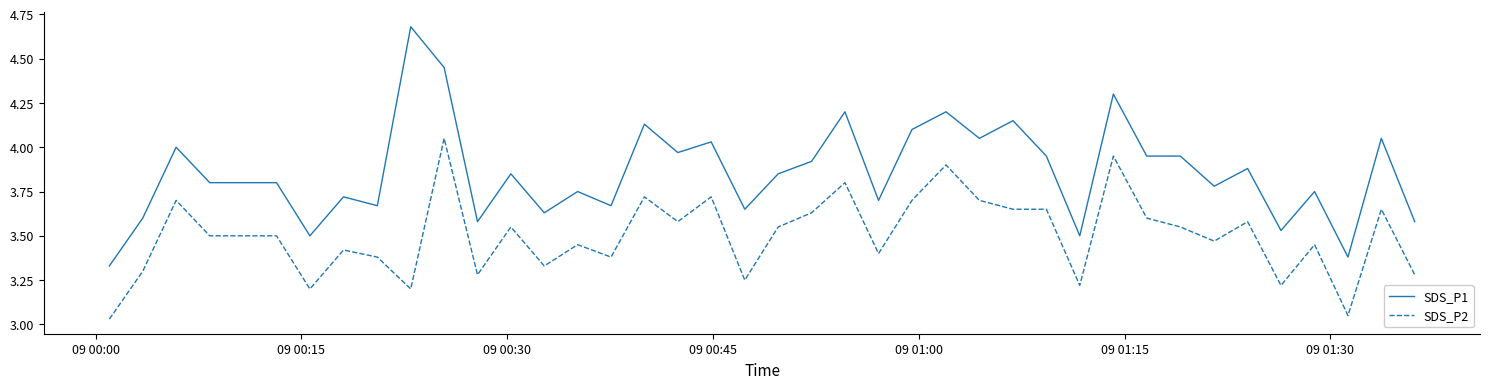

Which series has the widest spread of values?

SDS_P1